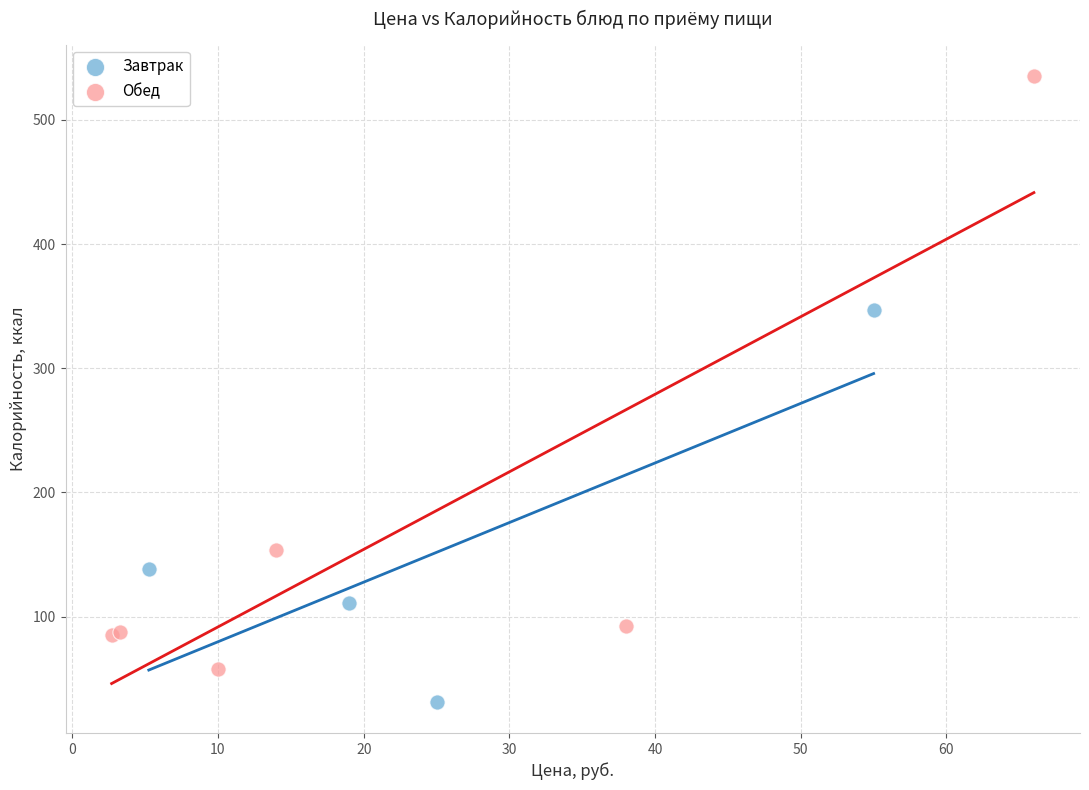

Which series reaches the maximum Y coordinate?

Обед